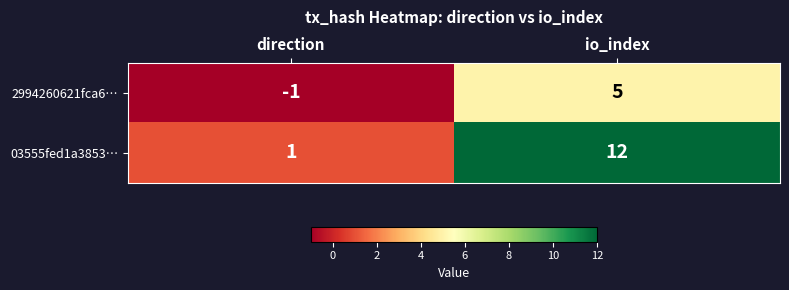

Reading left to right, extract all data points from this chart.

2994260621fca6…: direction=-1	io_index=5
03555fed1a3853…: direction=1	io_index=12